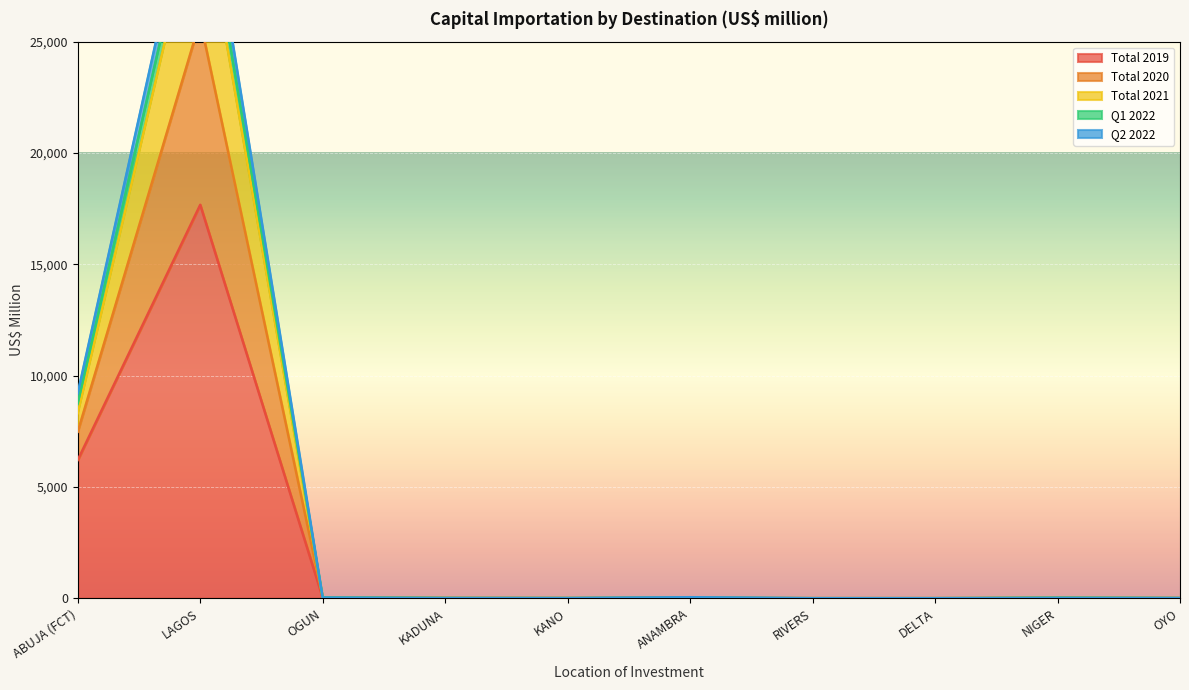

What position from the left is OGUN?

3